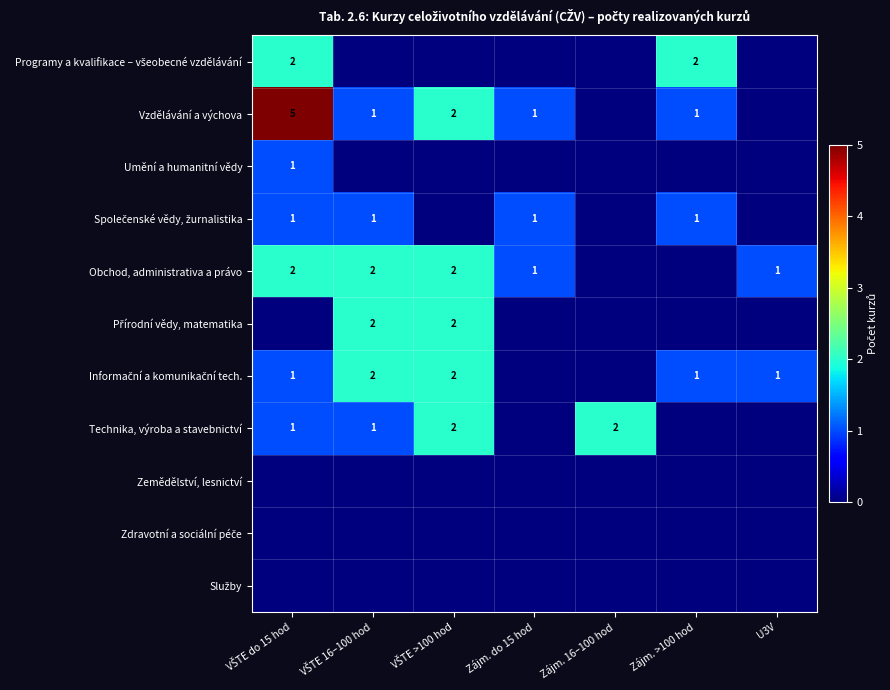

Is the value of Přírodní vědy, matematika at Zájm. >100 hod greater than the value of Společenské vědy, žurnalistika at Zájm. 16–100 hod?

No